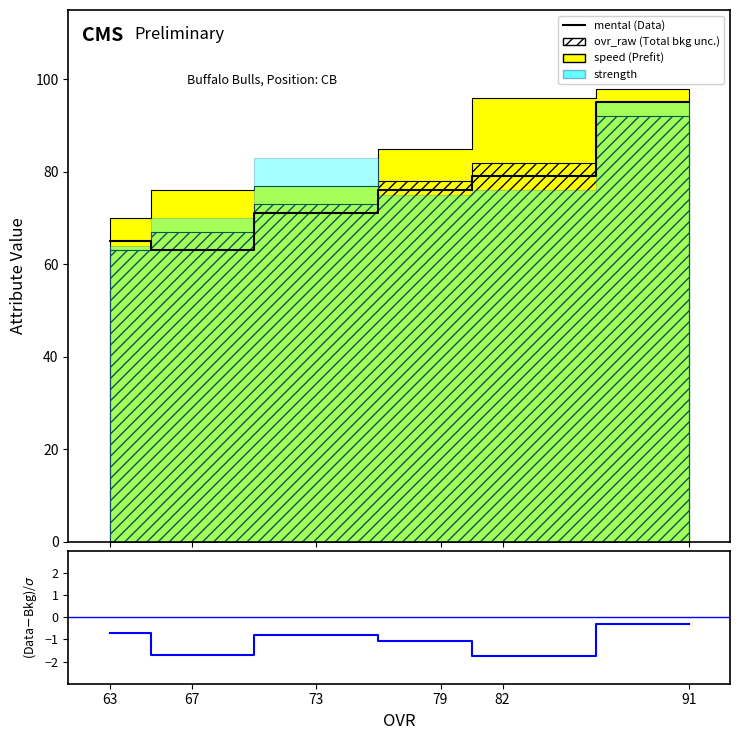

Reading right to left, extract all data points from this chart.

mental: 63=65.0	67=63.0	73=71.0	79=76.0	82=79.0	91=95.0
(mental-speed)/σ: 63=-0.7	67=-1.7	73=-0.8	79=-1.1	82=-1.8	91=-0.3